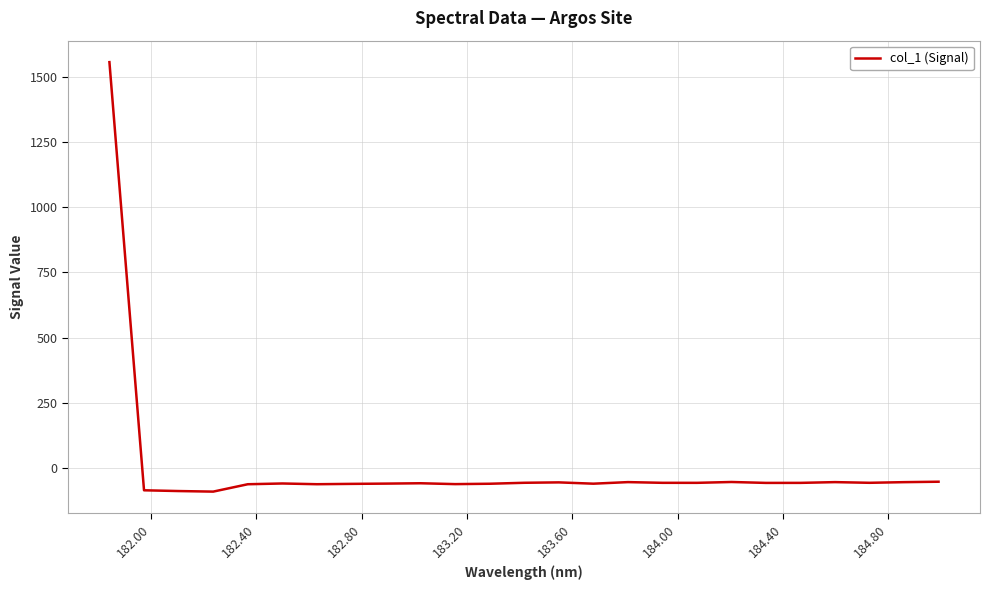

What is the smallest value displayed?

-90.3